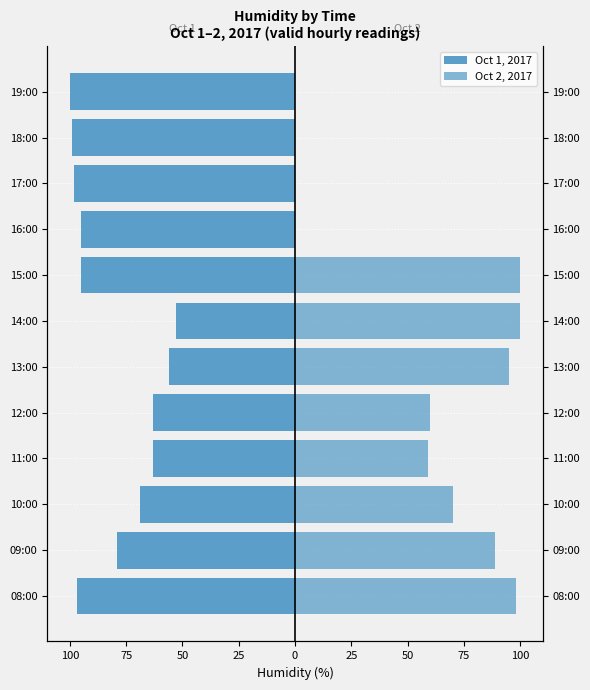

How many bars are there in each group?

2